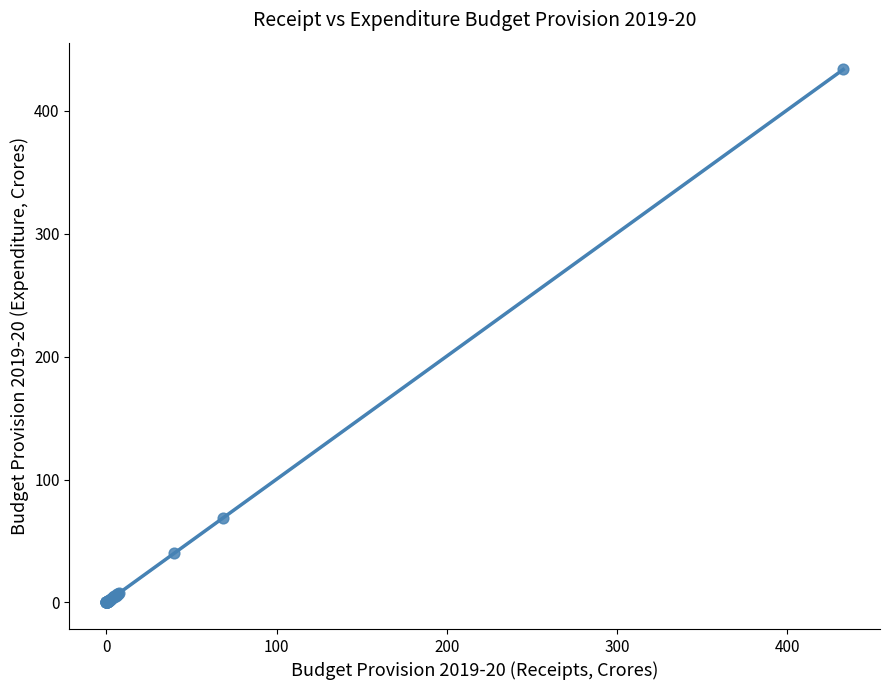

What Y value in the scatter plot is closest to 216?

68.8